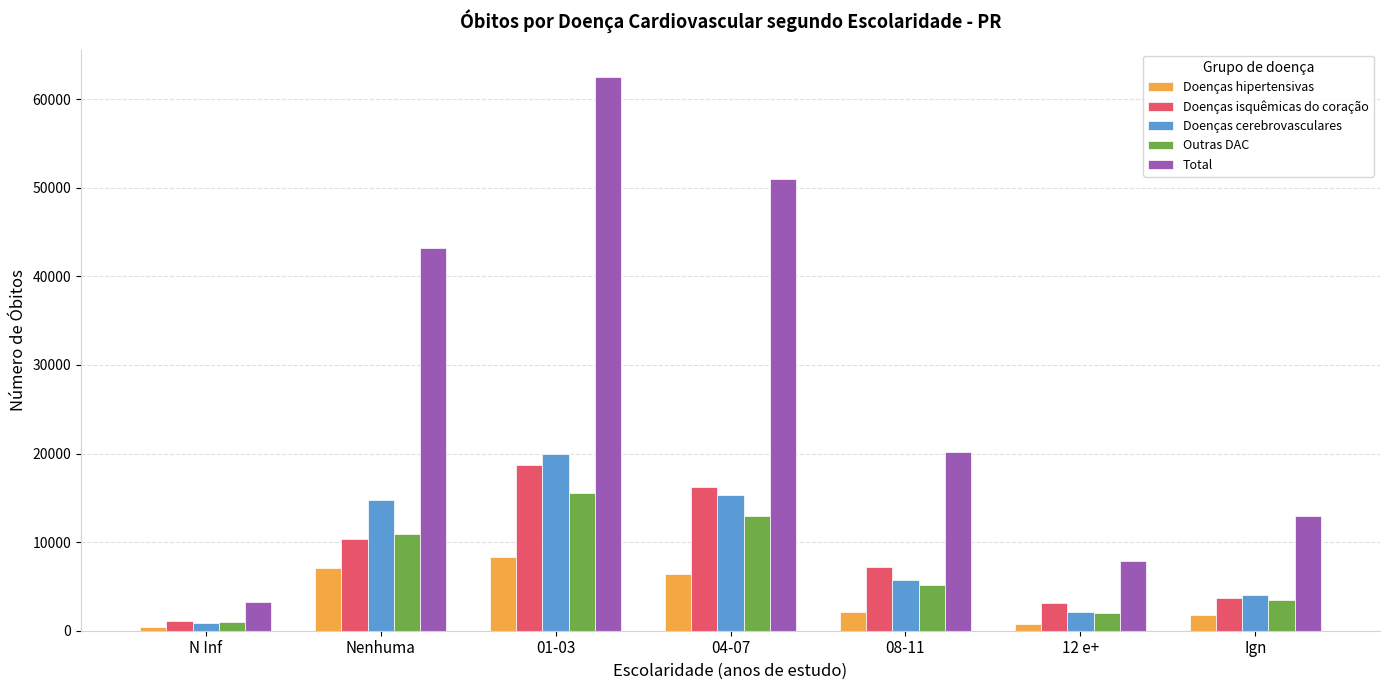

How many bars are there in each group?

5